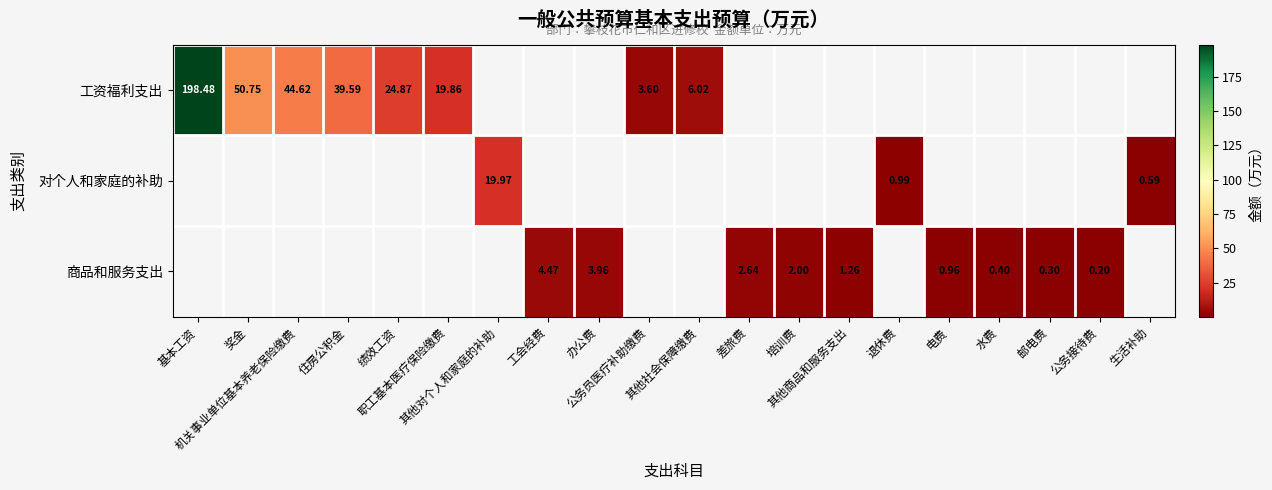

What is the maximum value for 商品和服务支出?

4.5